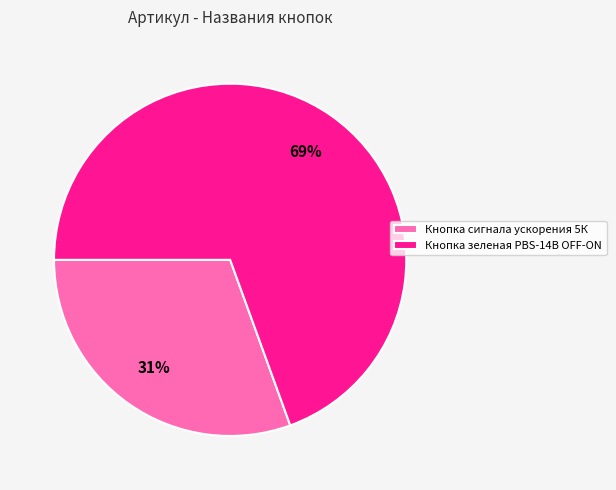

Does any single category account for the majority?

Yes